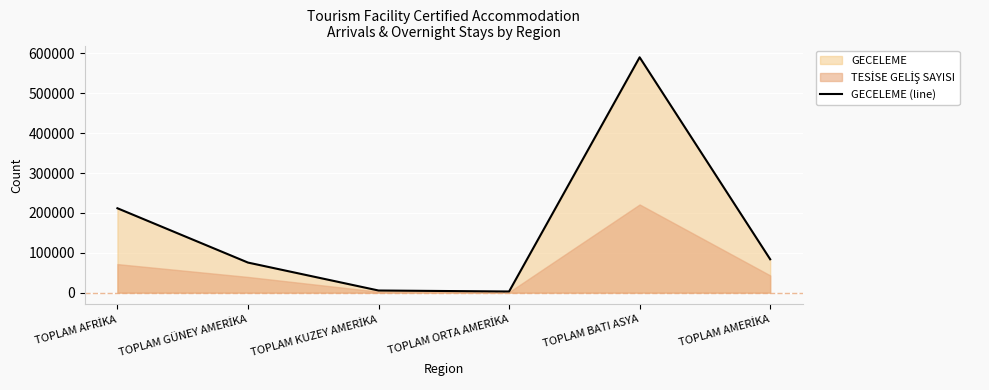

The value at TOPLAM AMERİKA is 119537. True or false?

False